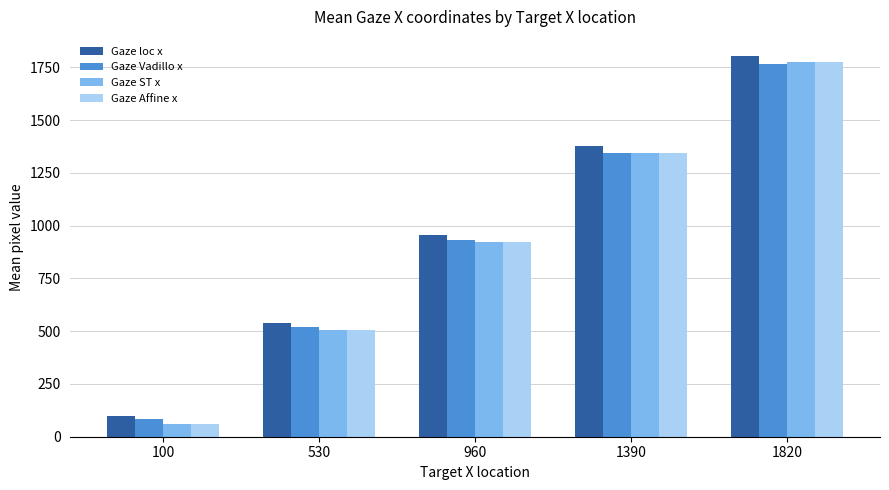

Which series has the largest total across all categories?

Gaze loc x